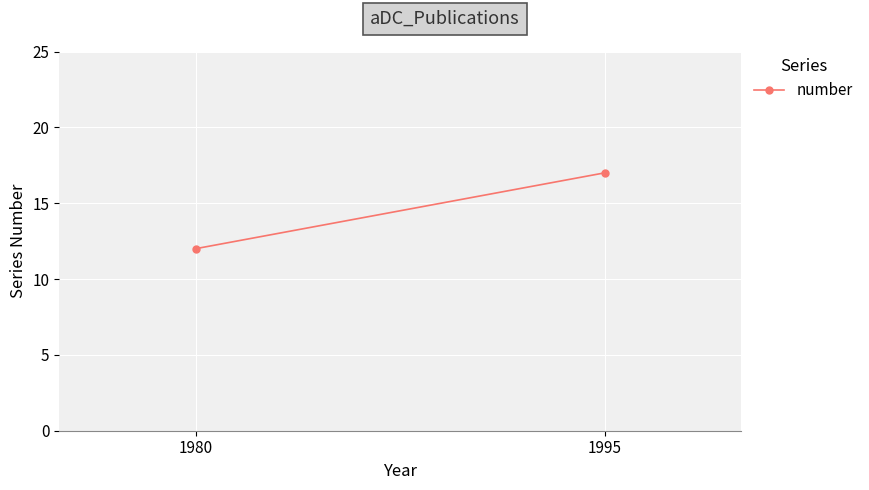

At which label is the value closest to 14?

1980